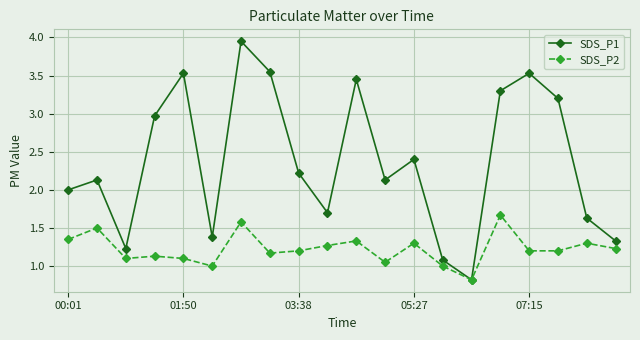

Which series has the largest total across all categories?

SDS_P1